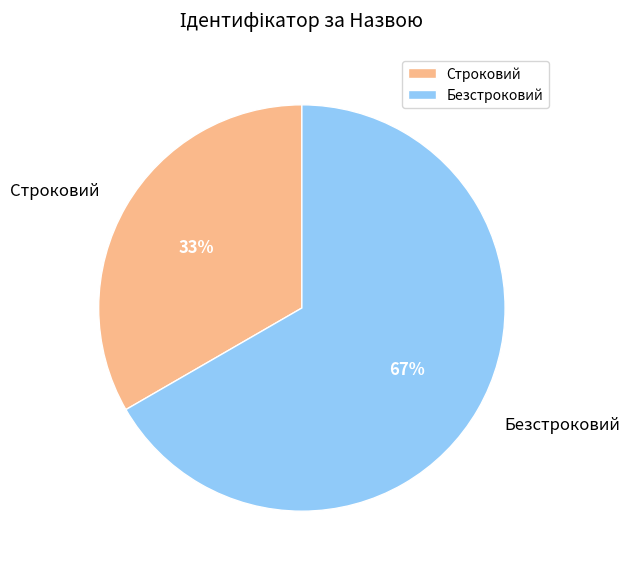

Which category has the smallest portion of the pie?

Строковий